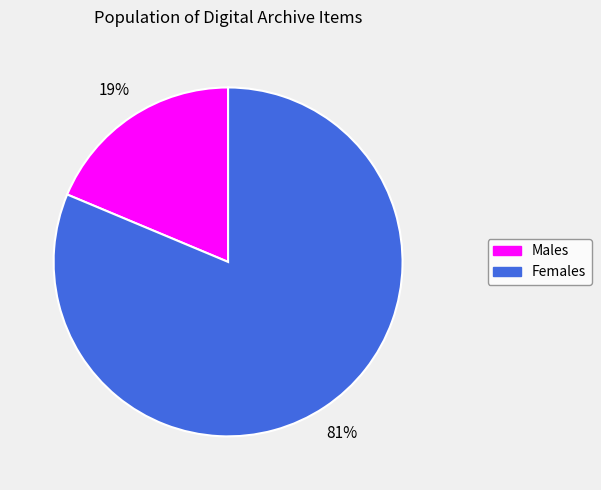

Is there any slice that represents more than half of the pie?

Yes